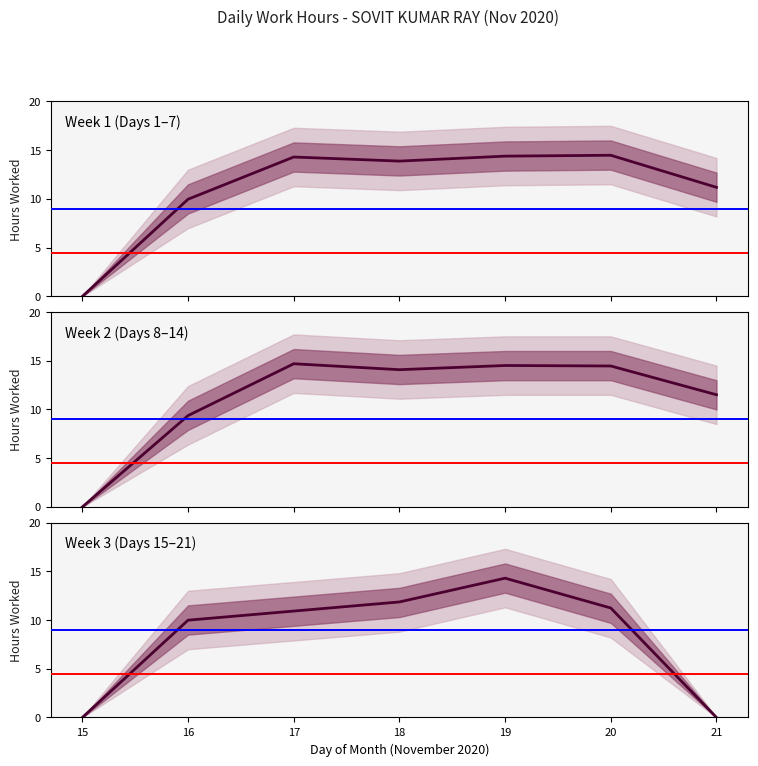

How many distinct data groups are displayed?

5